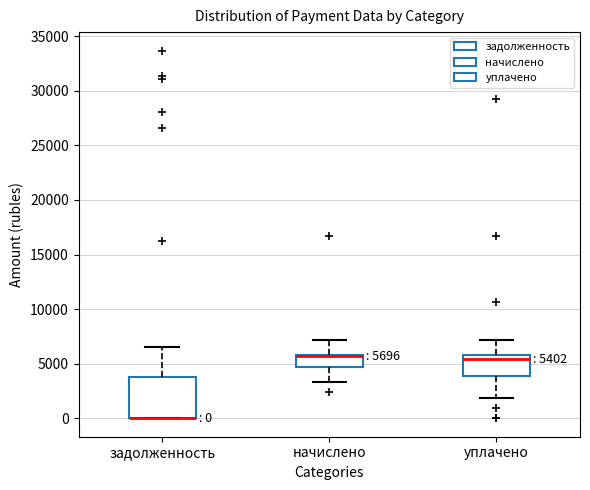

Comparing the boxes themselves (not the whiskers), which one is the tallest?

задолженность